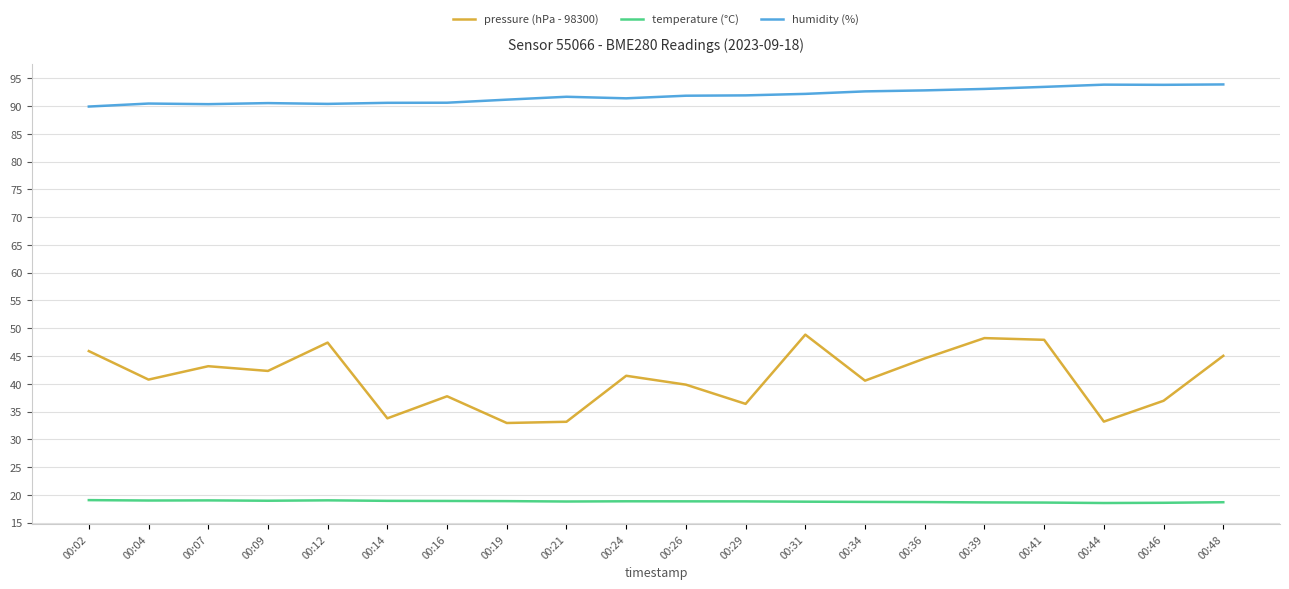

True or false: pressure (hPa - 98300) and humidity (%) intersect in this chart.

False